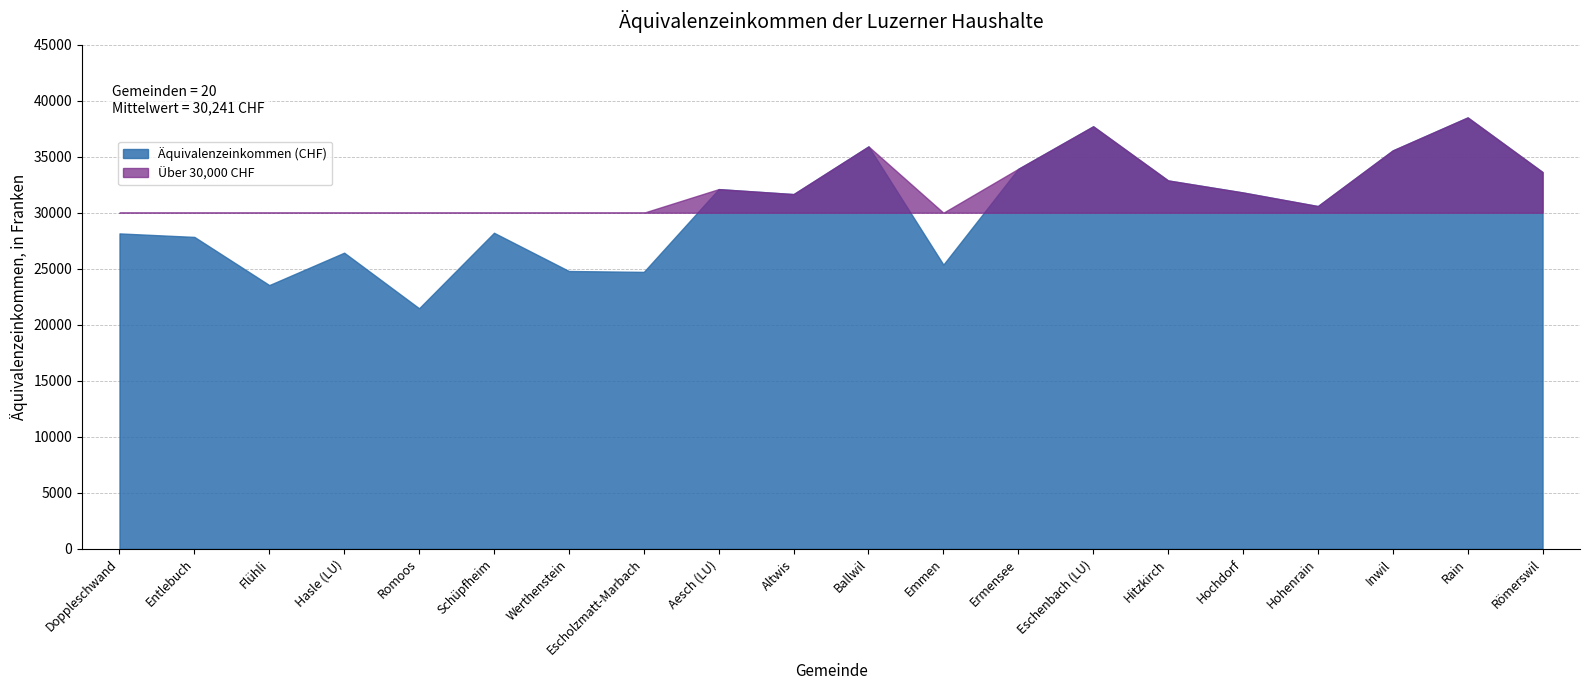

Reading right to left, what are all the values shown in this chart?

Römerswil=33629.0	Rain=38506.8	Inwil=35562.4	Hohenrain=30593.6	Hochdorf=31807.3	Hitzkirch=32882.2	Eschenbach (LU)=37714.3	Ermensee=33917.1	Emmen=25368.6	Ballwil=35919.5	Altwis=31662.3	Aesch (LU)=32106.8	Escholzmatt-Marbach=24718.0	Werthenstein=24797.5	Schüpfheim=28210.4	Romoos=21470.7	Hasle (LU)=26432.0	Flühli=23538.9	Entlebuch=27840.0	Doppleschwand=28151.7